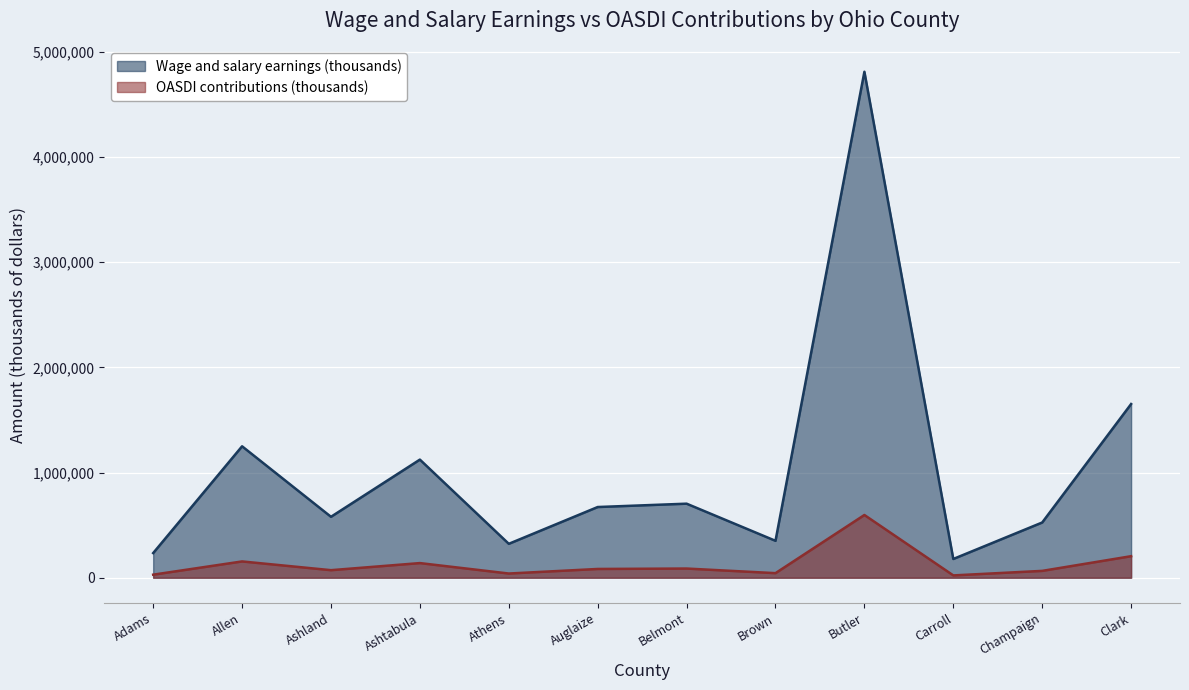

Does the chart display data point markers on the line(s)?

No